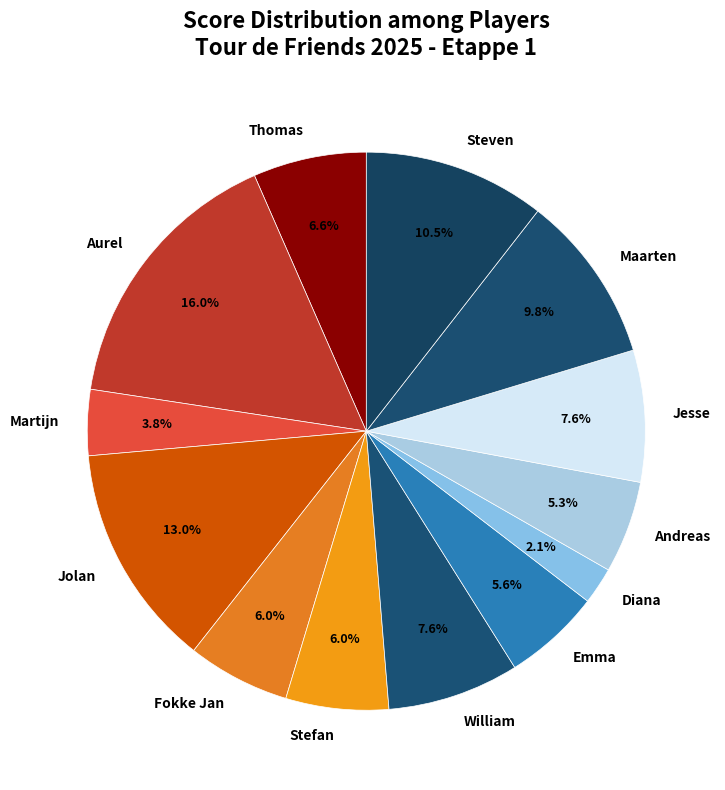

True or false: Thomas accounts for 7% of the total.

True